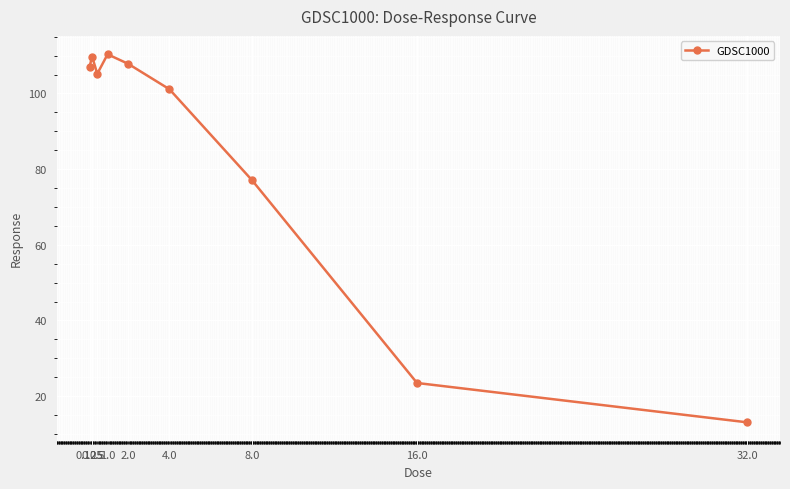

What is the label of the 8th point from the left?

16.0